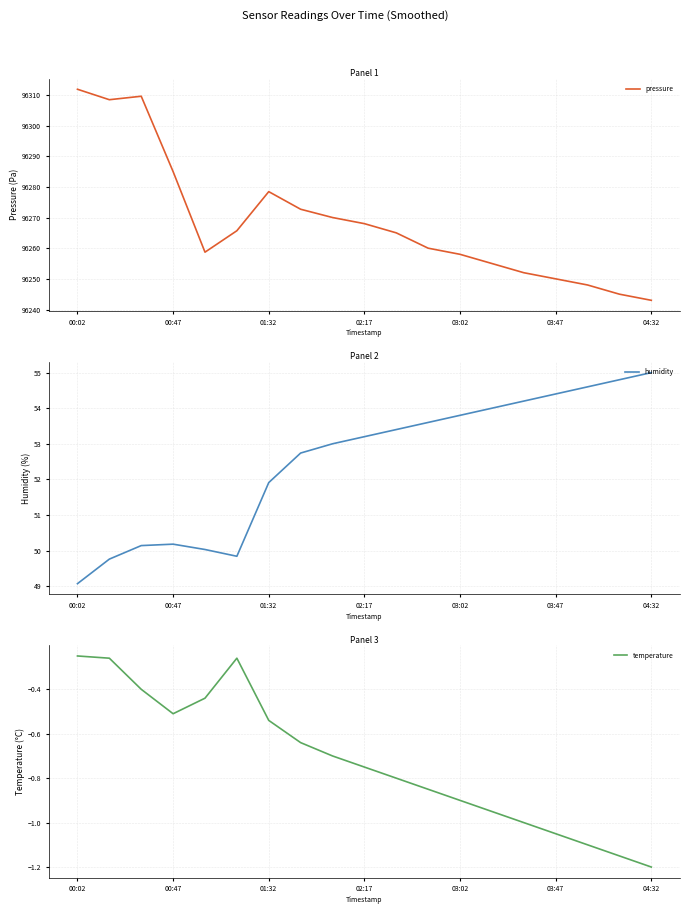

What position from the left is 16?

17